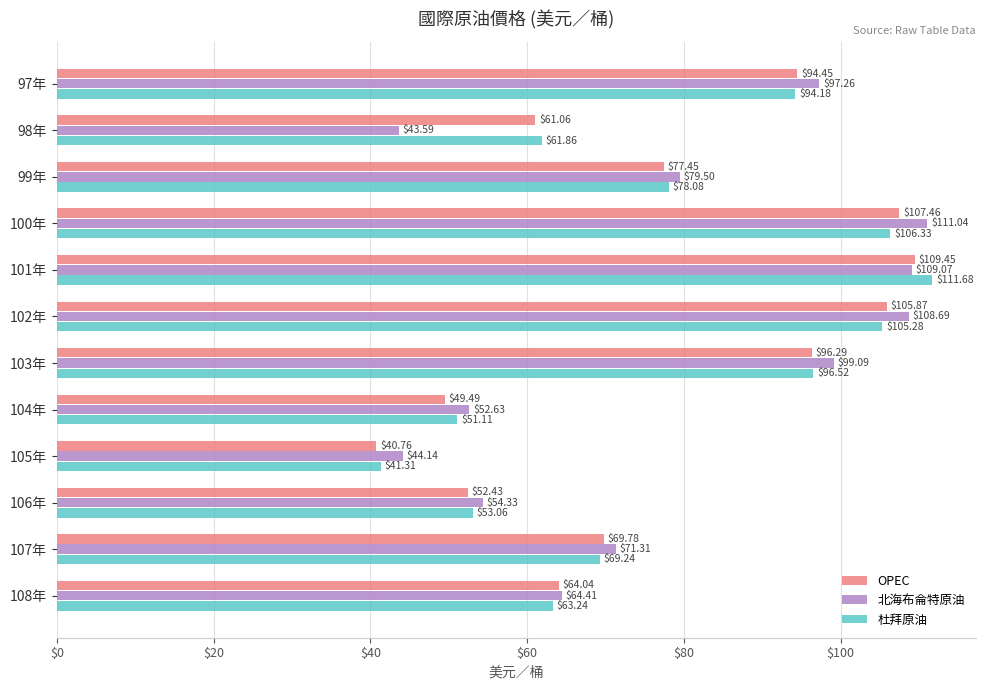

What is the spread (max minus min) of values at 107年?

2.1